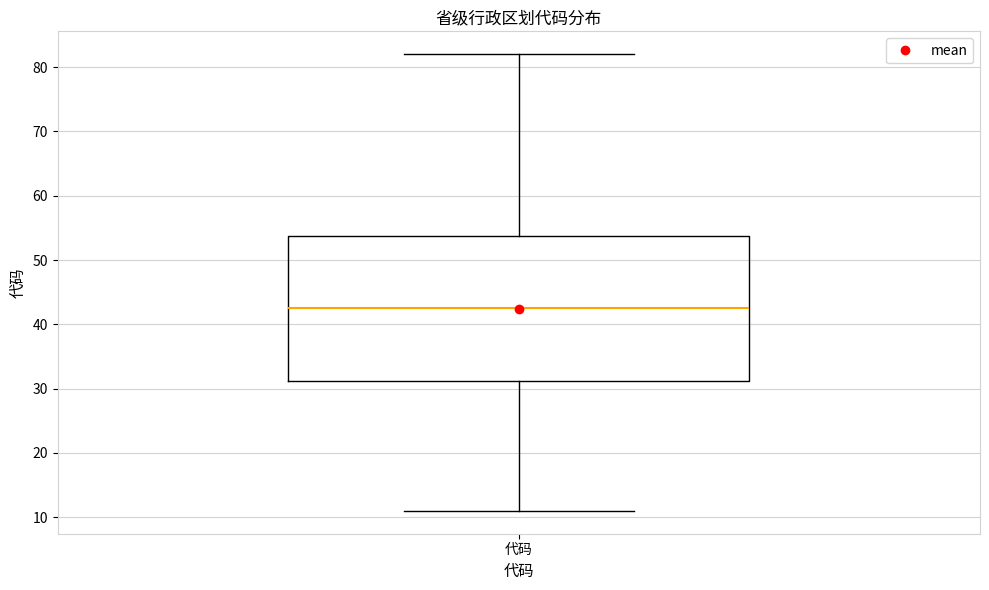

Where is the upper edge of the box for 代码 on the y-axis? The values are not printed on the chart, so give them approximately, as read against the axis.

54